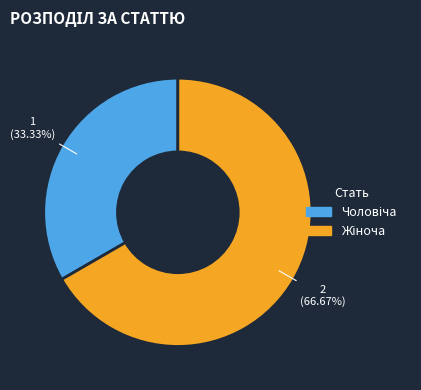

Is there a majority slice in this chart?

Yes